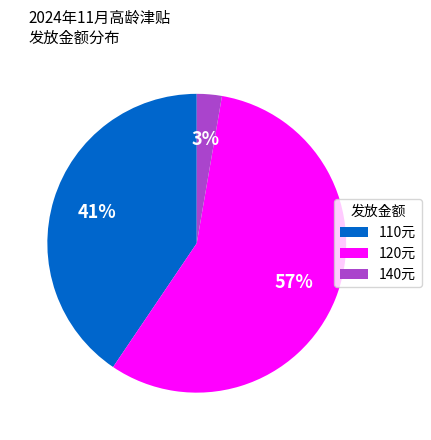

Between 120元 and 140元, which is larger?

120元